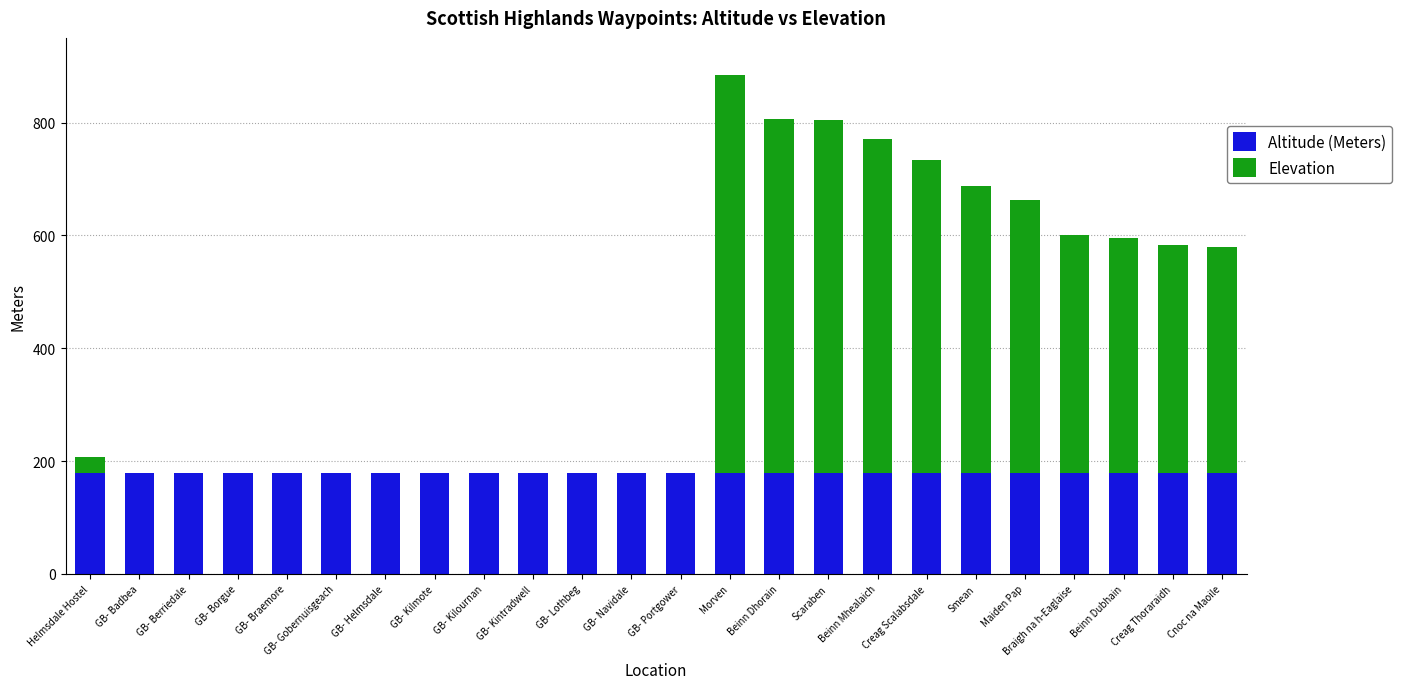

What is the sum of all Altitude (Meters) values?

4272